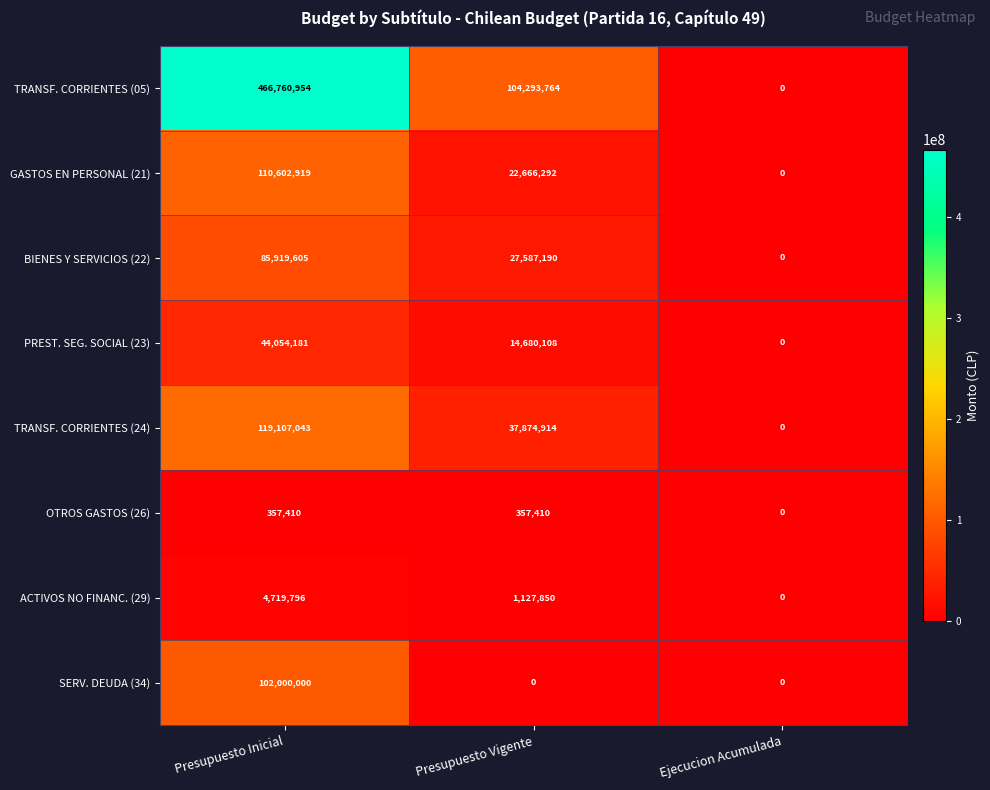

At which label does PREST. SEG. SOCIAL (23) first exceed 14680108?

Presupuesto Inicial